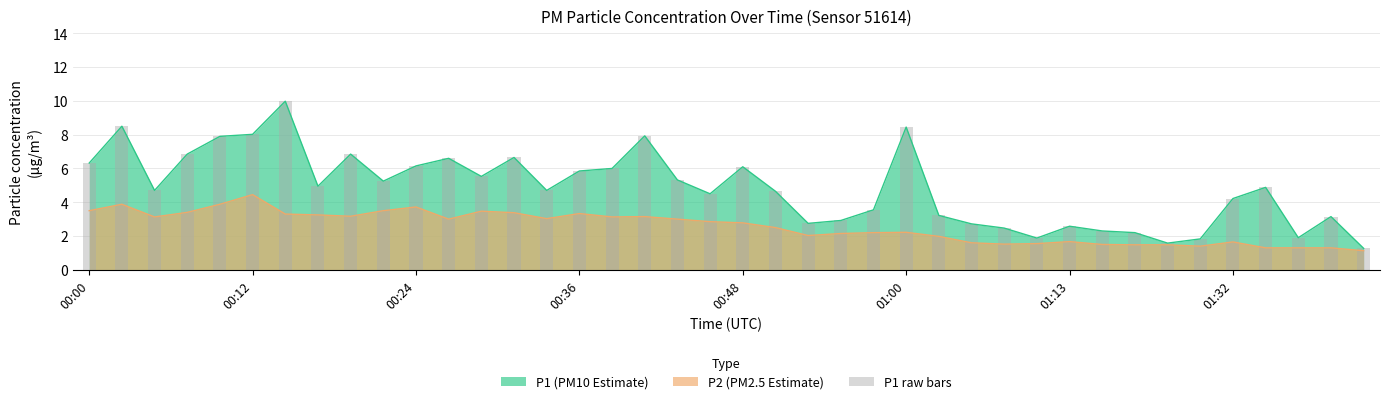

What is the value of the 34th bar from the left?

1.6